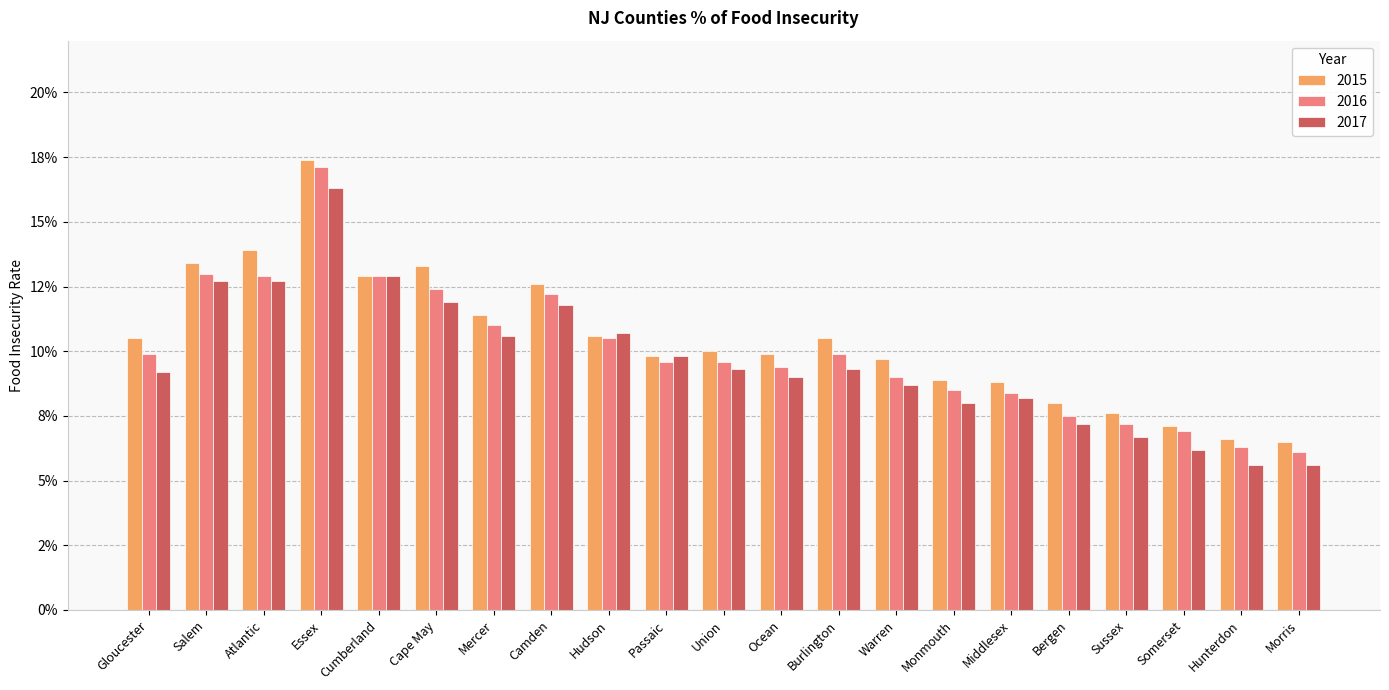

What are all the series names shown in the legend?

2015, 2016, 2017